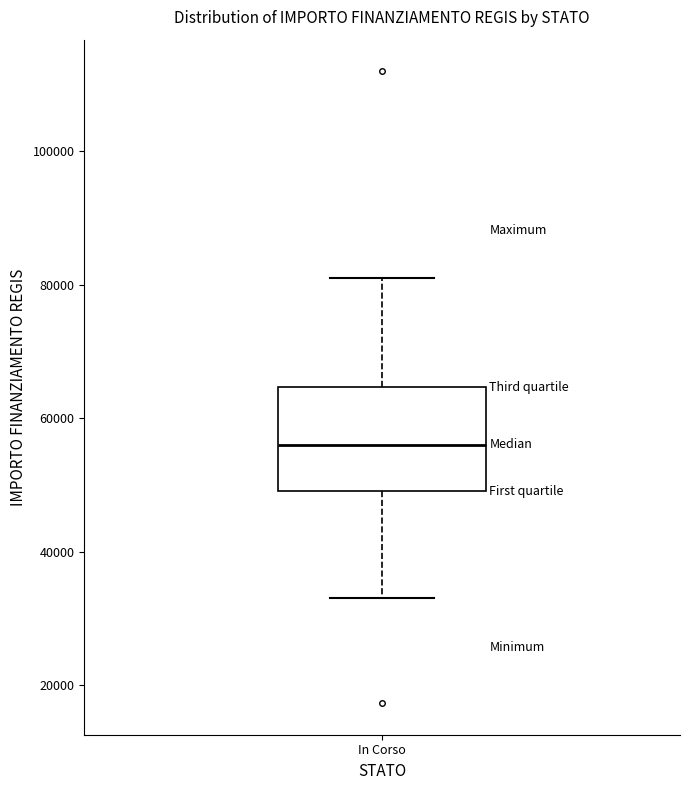

Read this box plot against the y-axis: the position of the median line, the range covered by the box, and the ends of both whiskers. The values are not printed on the chart, so give them approximately, as read against the axis.

median 56000, box 50000 to 64000, whiskers 32000 to 80000